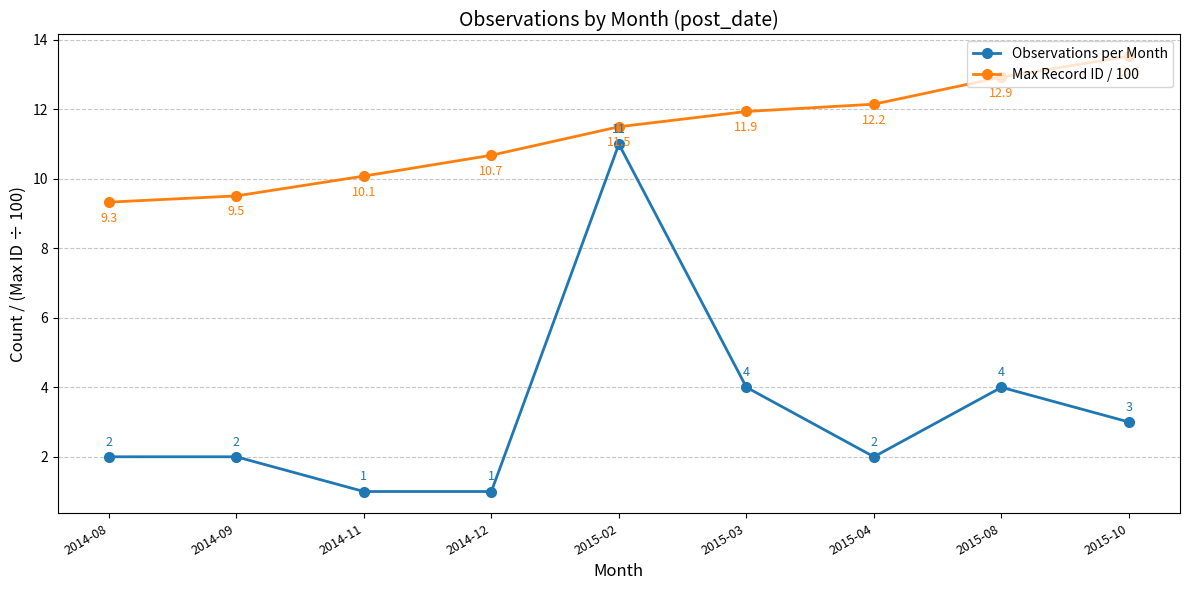

Between 2015-08 and 2015-10, which series saw the biggest shift?

Observations per Month